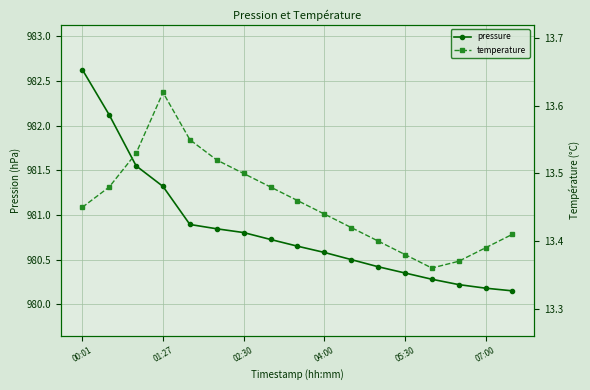

What are all the series names shown in the legend?

pressure, temperature